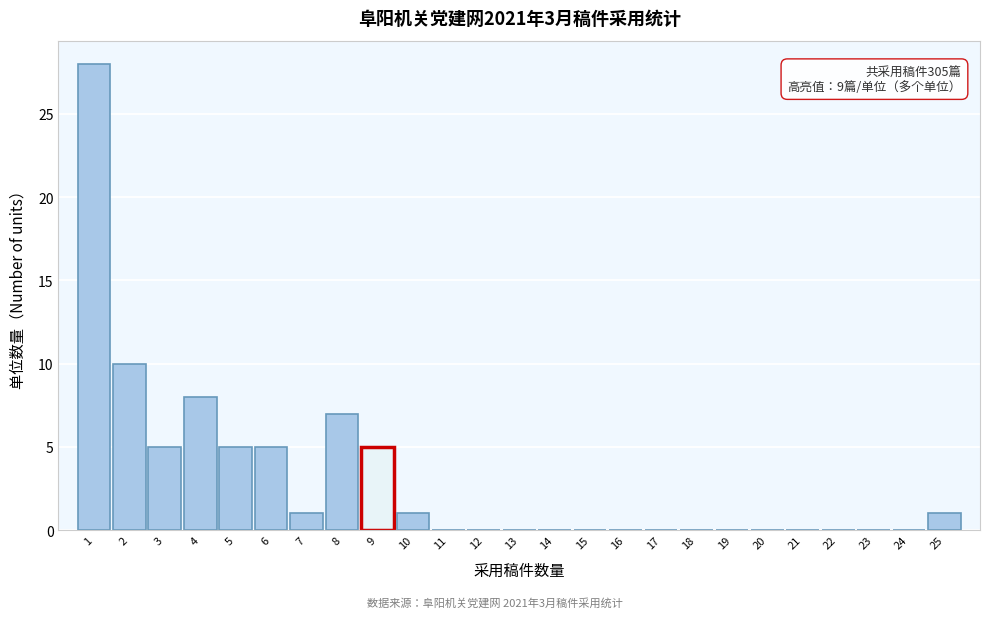

Which range on the x-axis has the tallest bar?

0.5 to 1.5